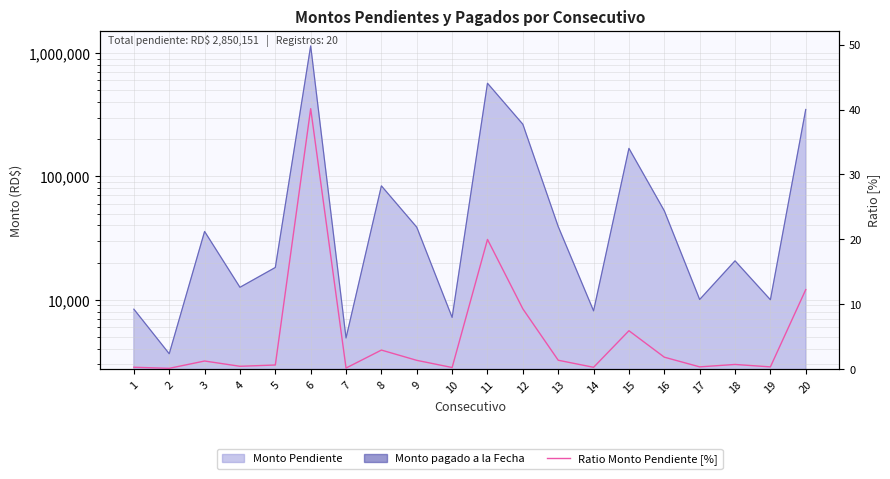

How many lines are shown in the chart?

1